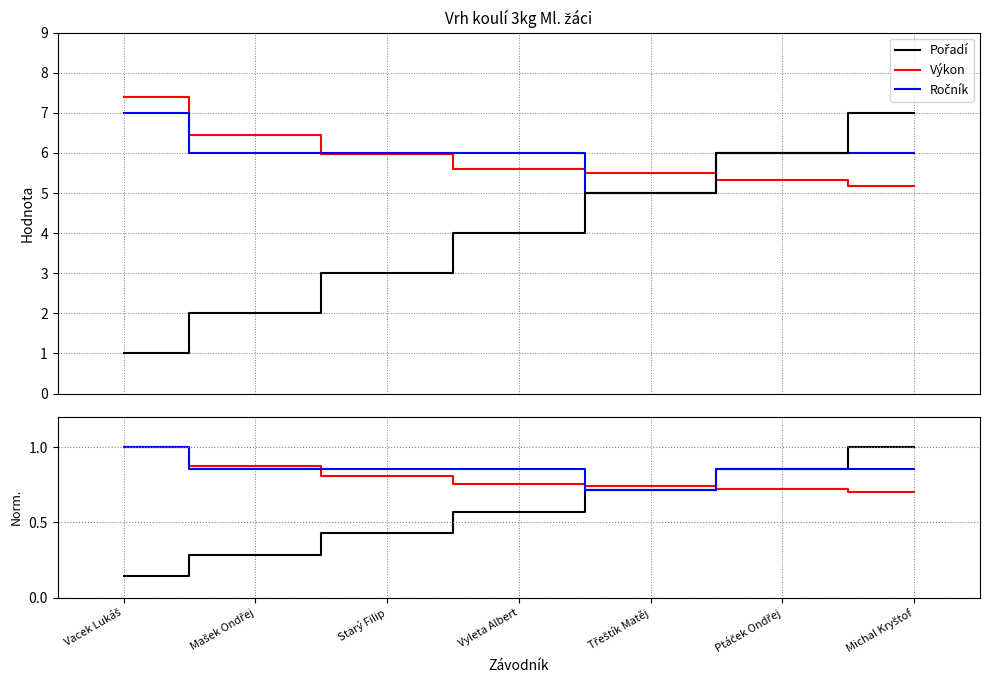

Between which two adjacent categories do Výkon and Pořadí first intersect?

Třeštík Matěj and Ptáček Ondřej